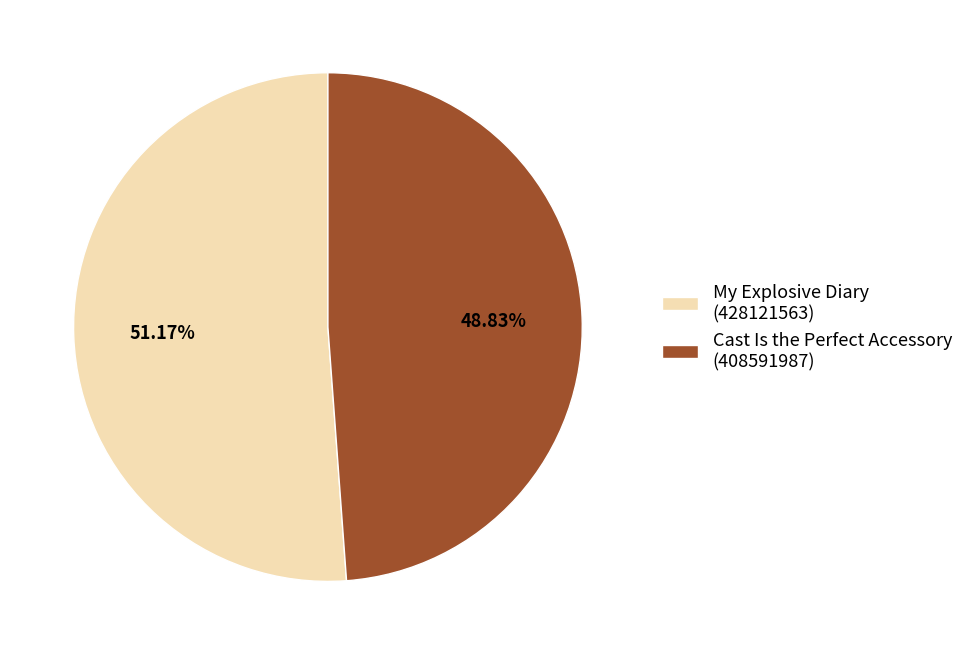

To the nearest percent, what is the average slice percentage?

50%